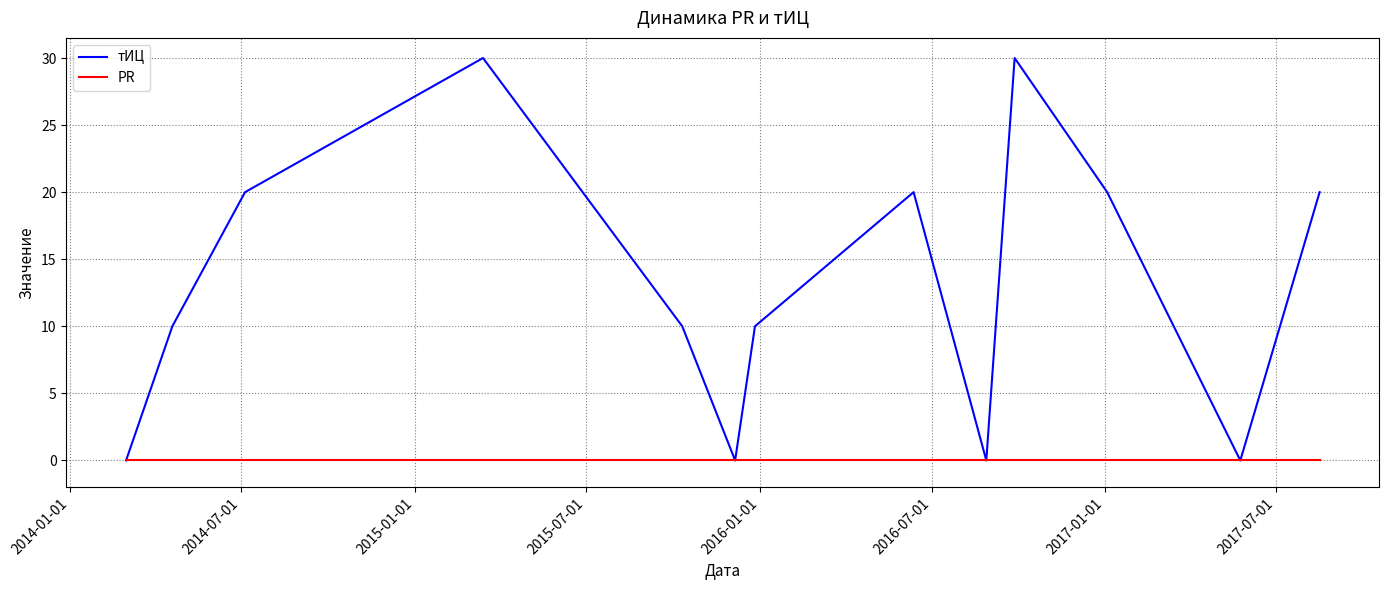

Rank the series by their average value, from highest to lowest.

тИЦ, PR